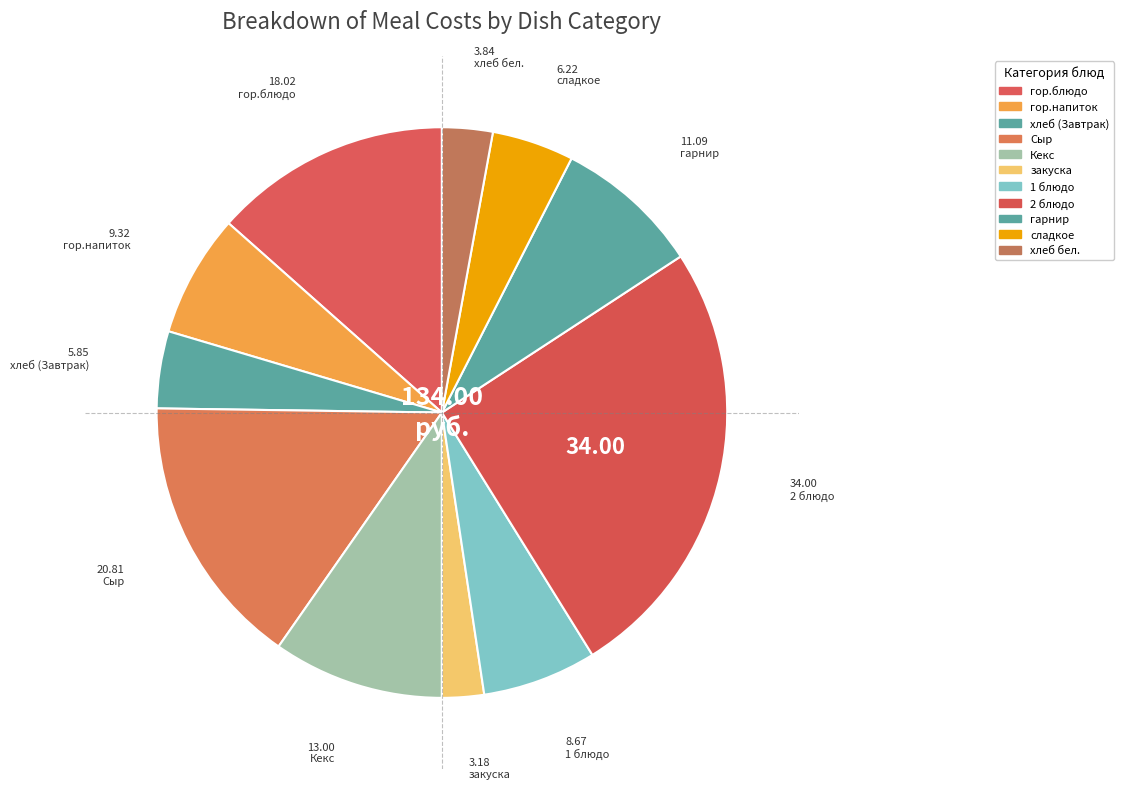

Which slice is the smallest?

закуска